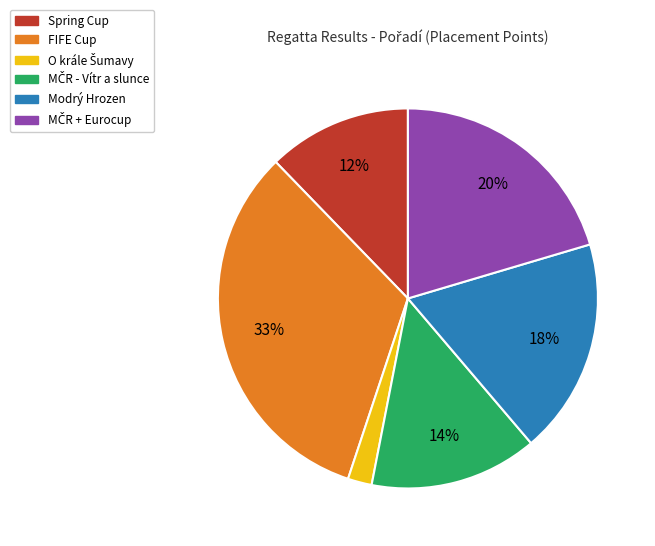

To the nearest percent, what portion does FIFE Cup represent?

33%